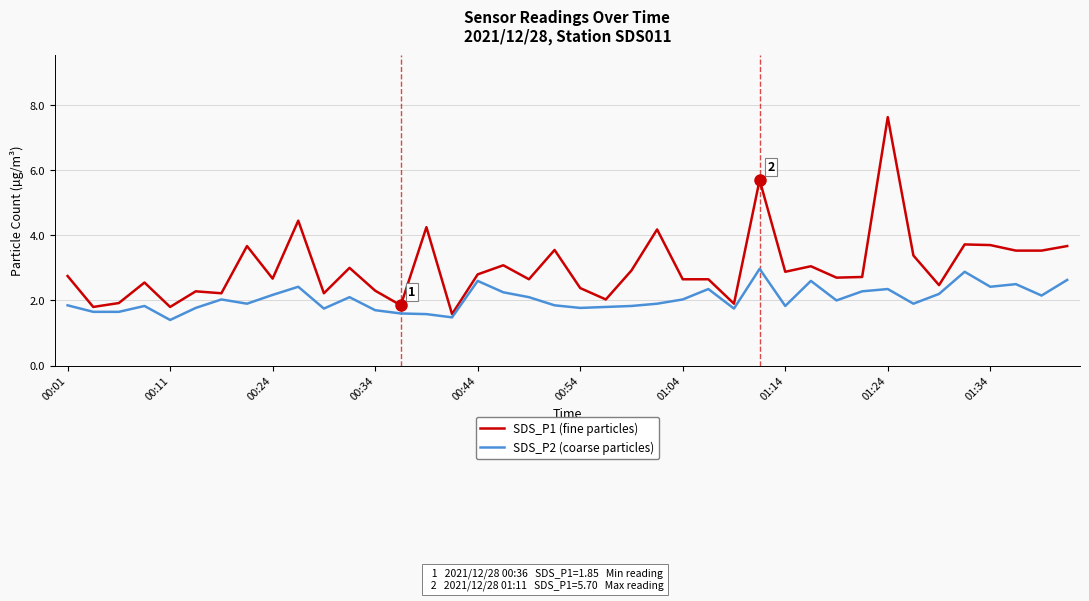

Which series has the largest range (max minus min)?

SDS_P1 (fine particles)